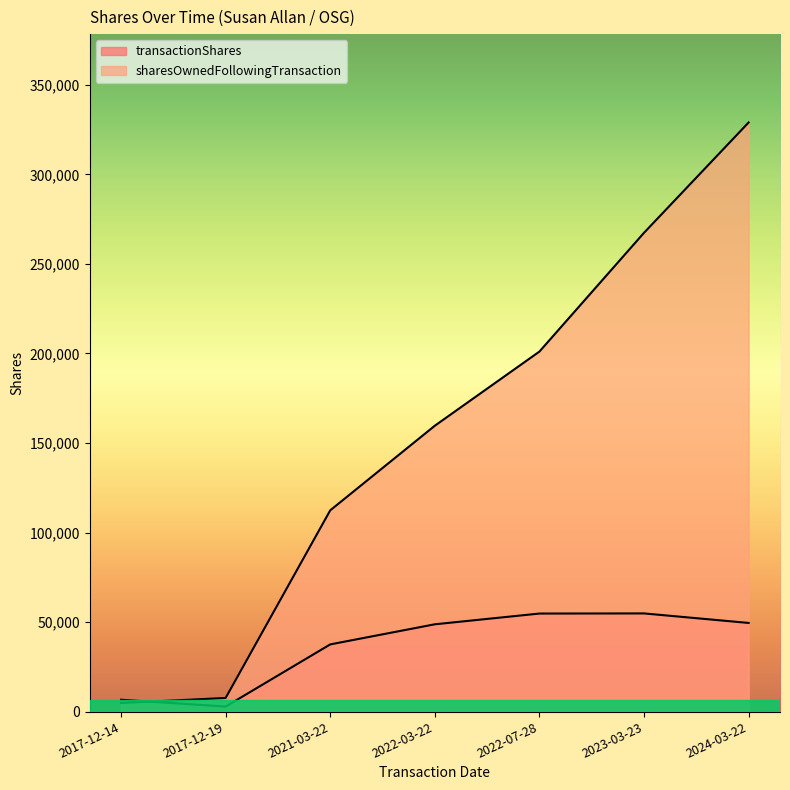

List the labels in order of transactionShares value, largest first.

2023-03-23, 2022-07-28, 2024-03-22, 2022-03-22, 2021-03-22, 2017-12-14, 2017-12-19